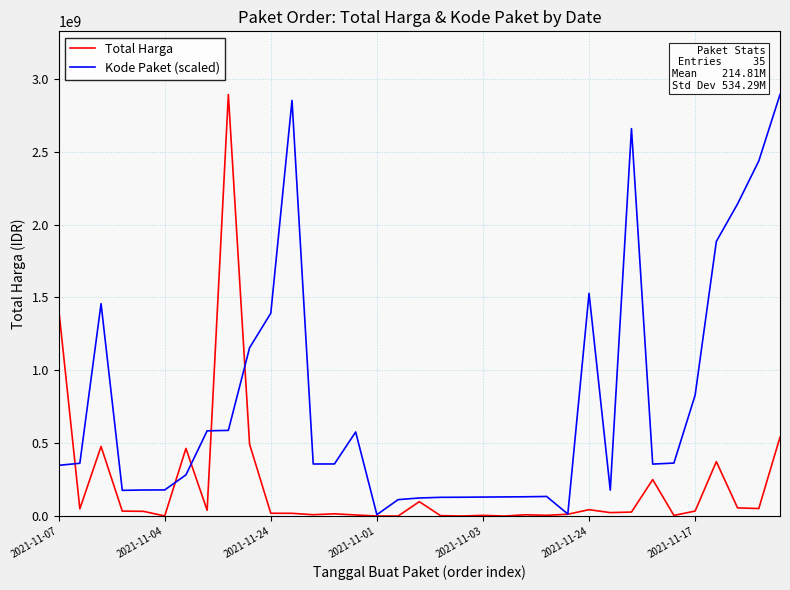

How many distinct data groups are displayed?

2